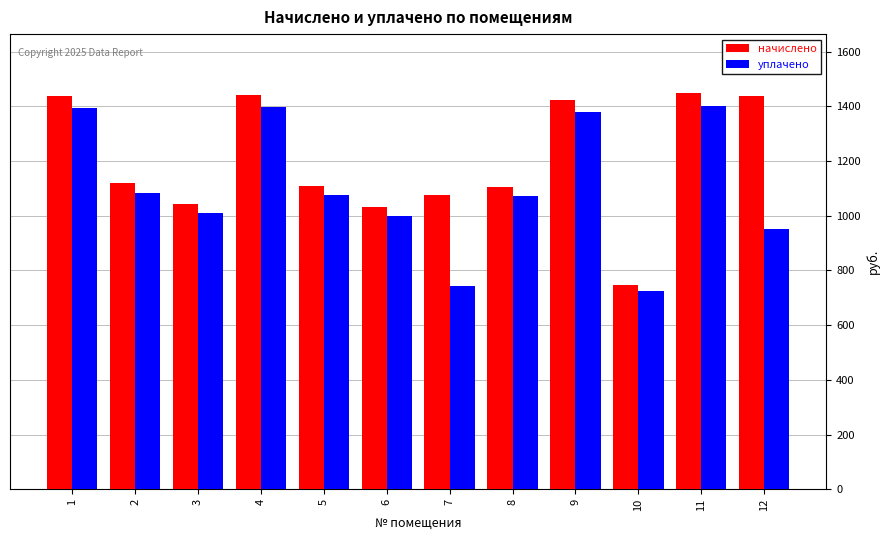

The уплачено series shows 514.5 at 7. True or false?

False